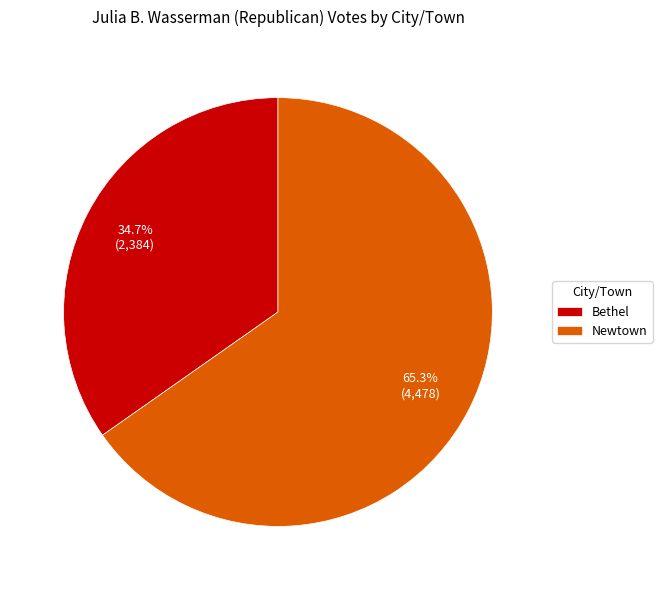

To the nearest percent, what is the average slice percentage?

50%